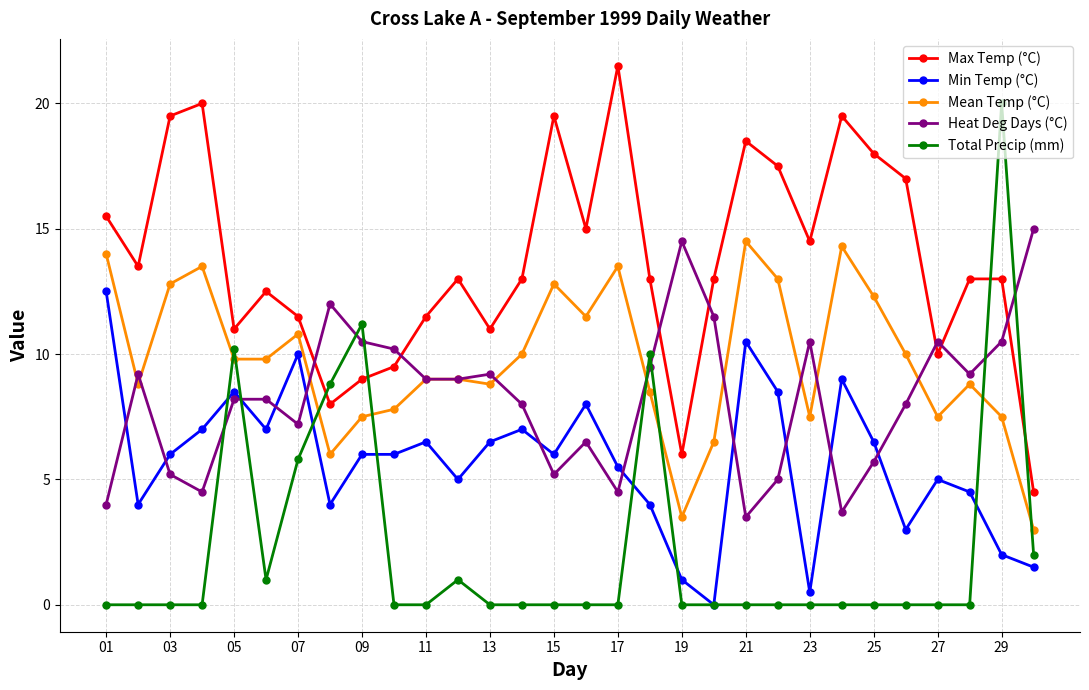

True or false: Heat Deg Days (°C) and Mean Temp (°C) intersect in this chart.

True